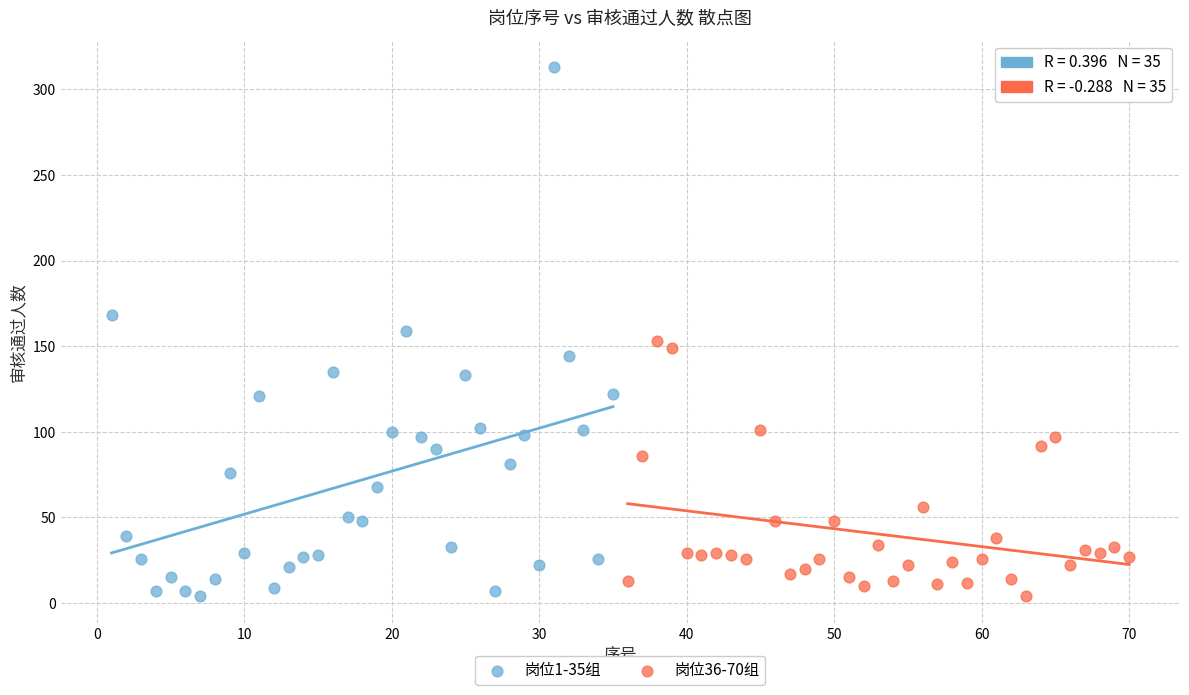

Which series reaches the maximum Y coordinate?

岗位1-35组